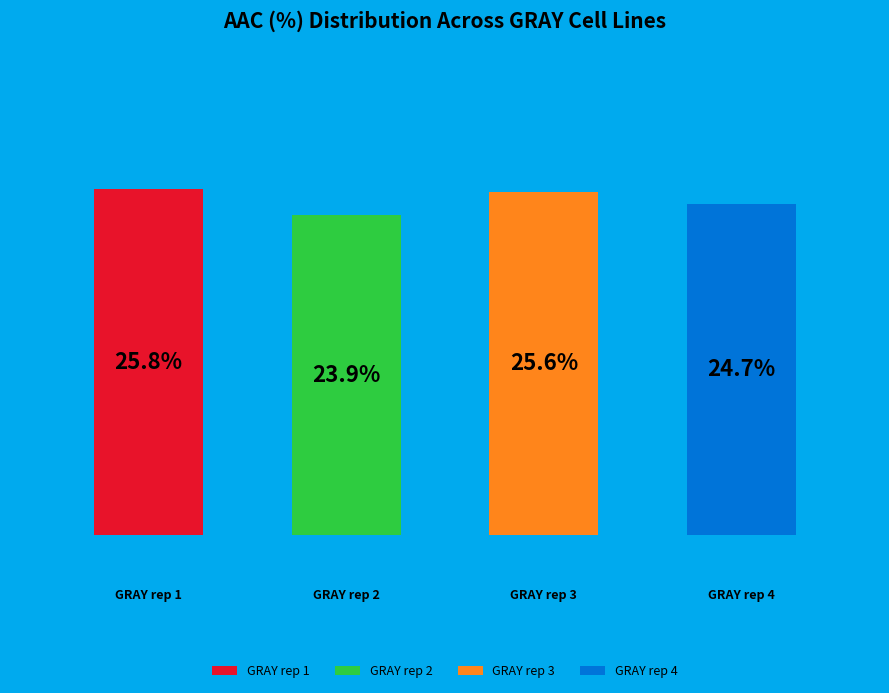

Between GRAY rep 3 and GRAY rep 1, which is larger?

GRAY rep 1